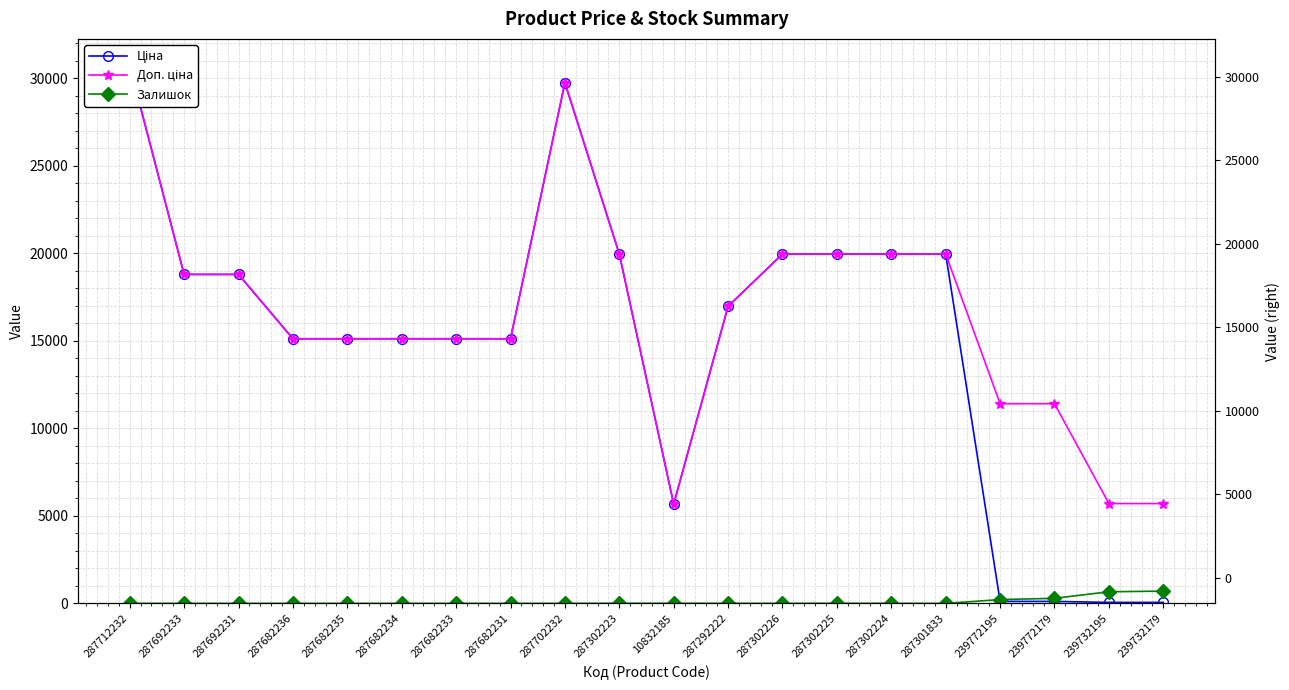

How many times do Ціна and Залишок cross each other?

1